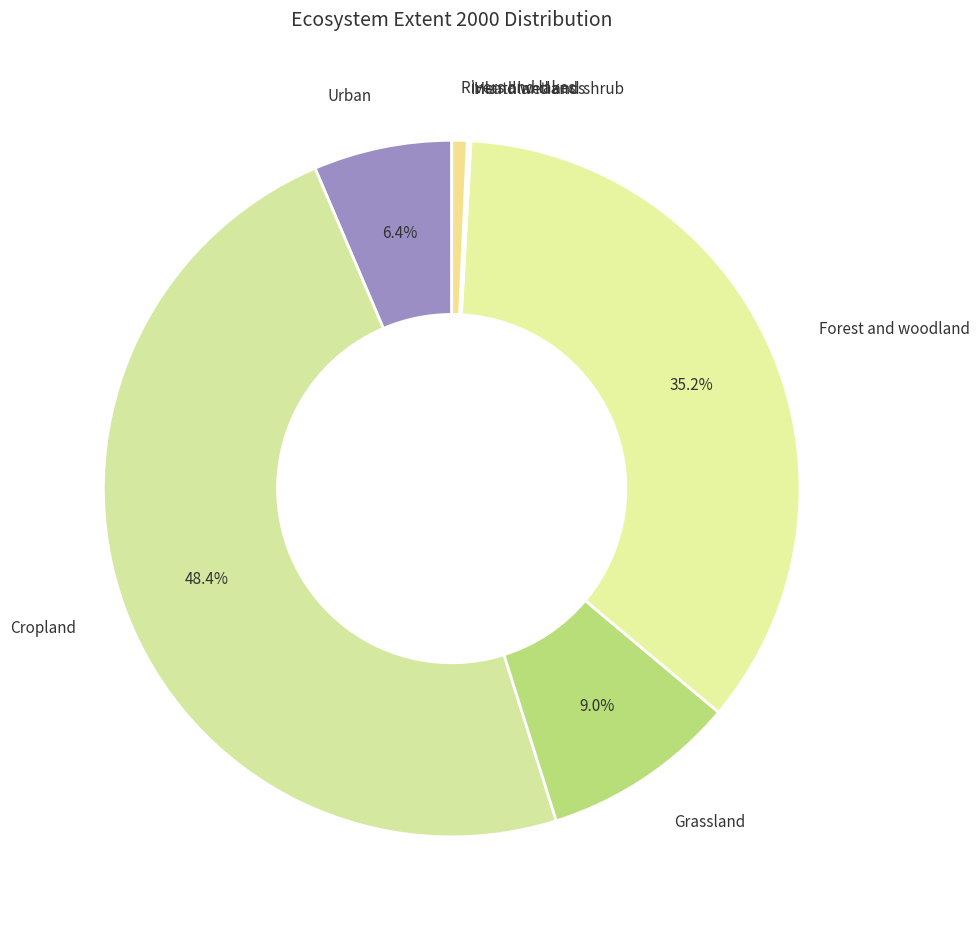

To the nearest percent, what is the difference between the Forest and woodland and Rivers and lakes slice percentages?

35%